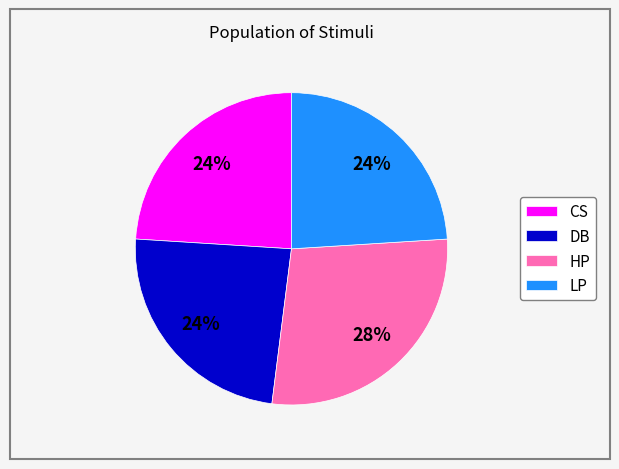

Which category has the biggest portion of the pie?

HP